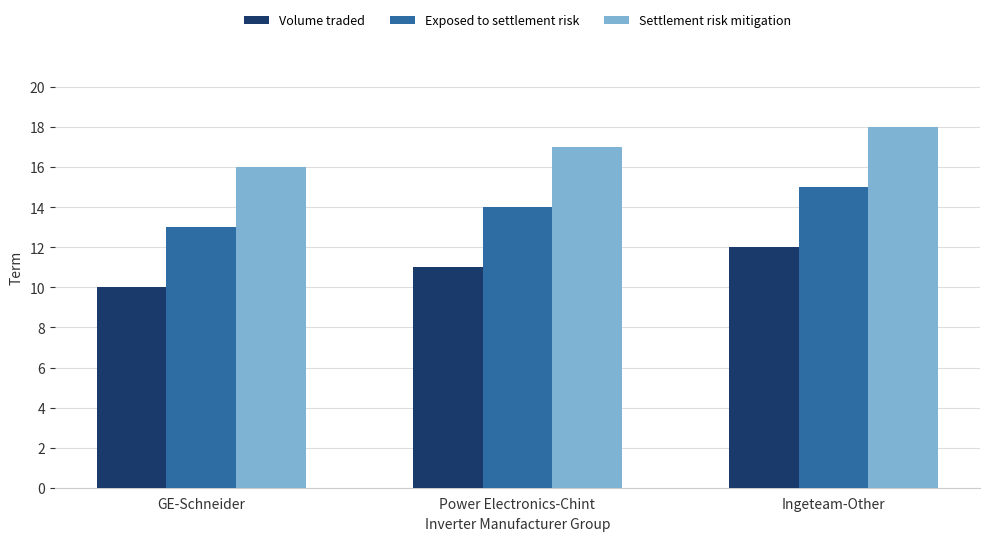

What is the difference between the maximum and minimum values in the Exposed to settlement risk series?

2